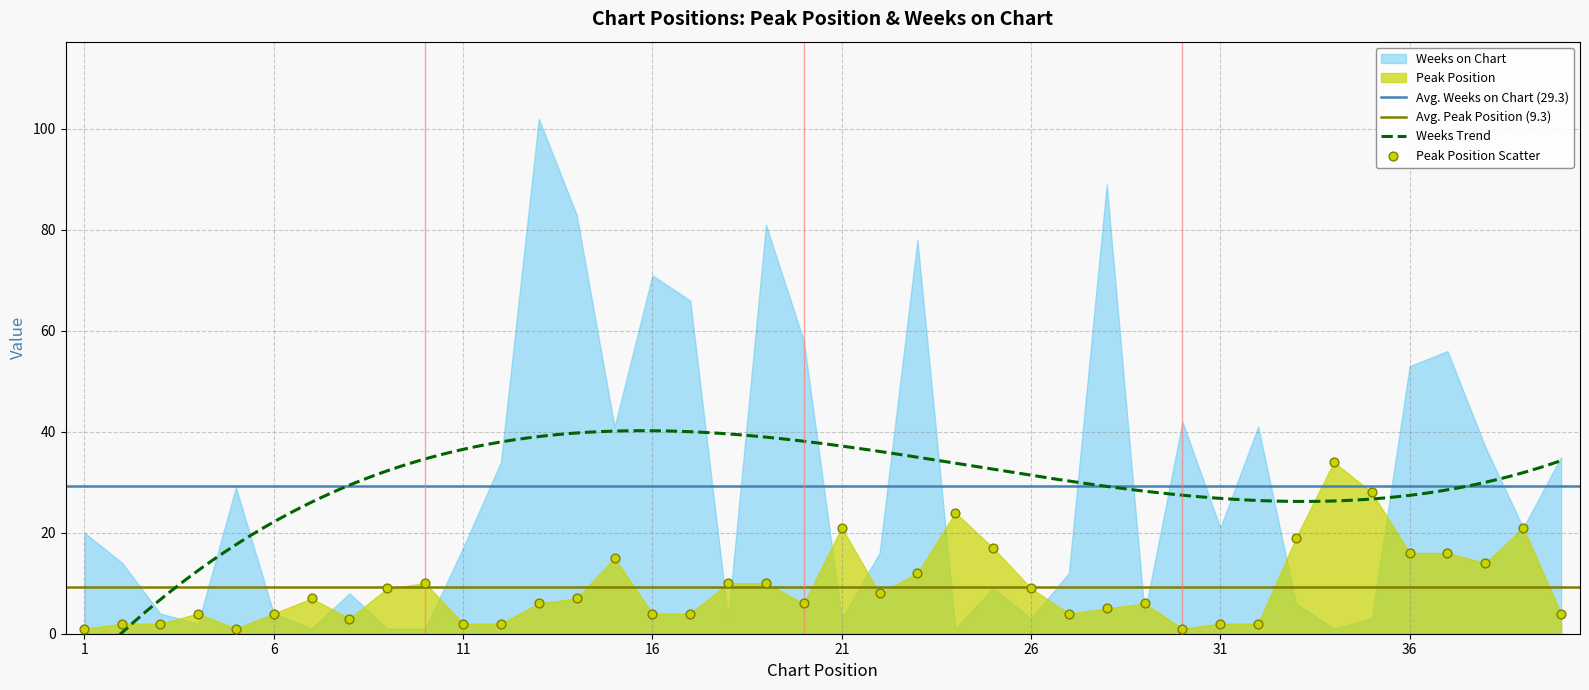

What is the change in value from 1 to 22?

+7